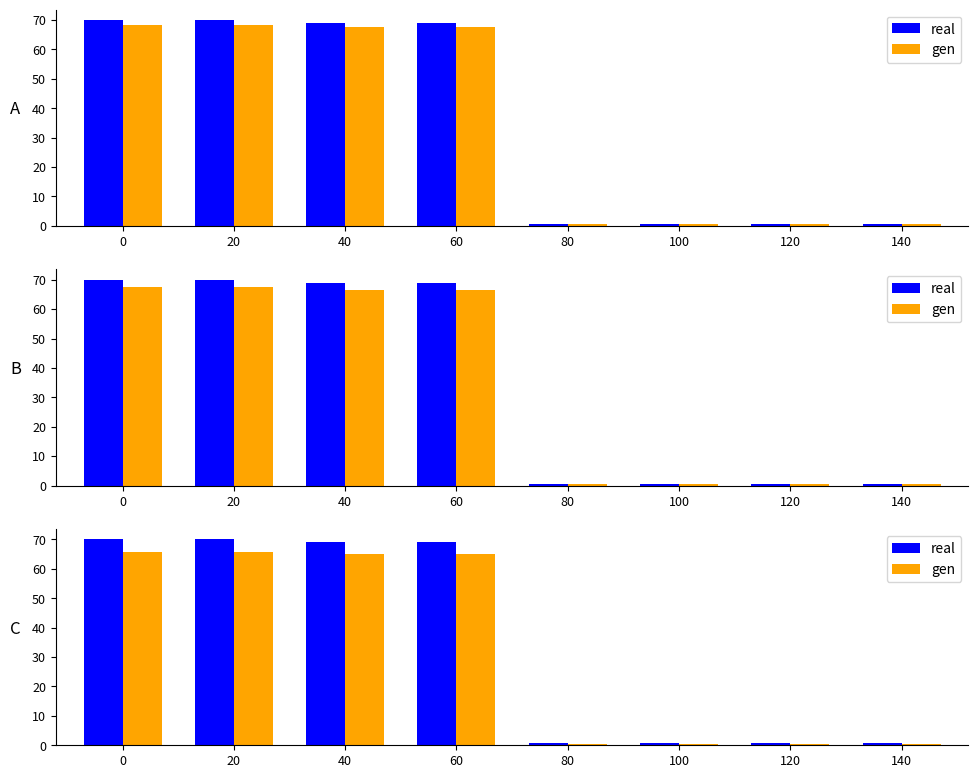

What is the difference between the real values at 40 and 20?

1.0